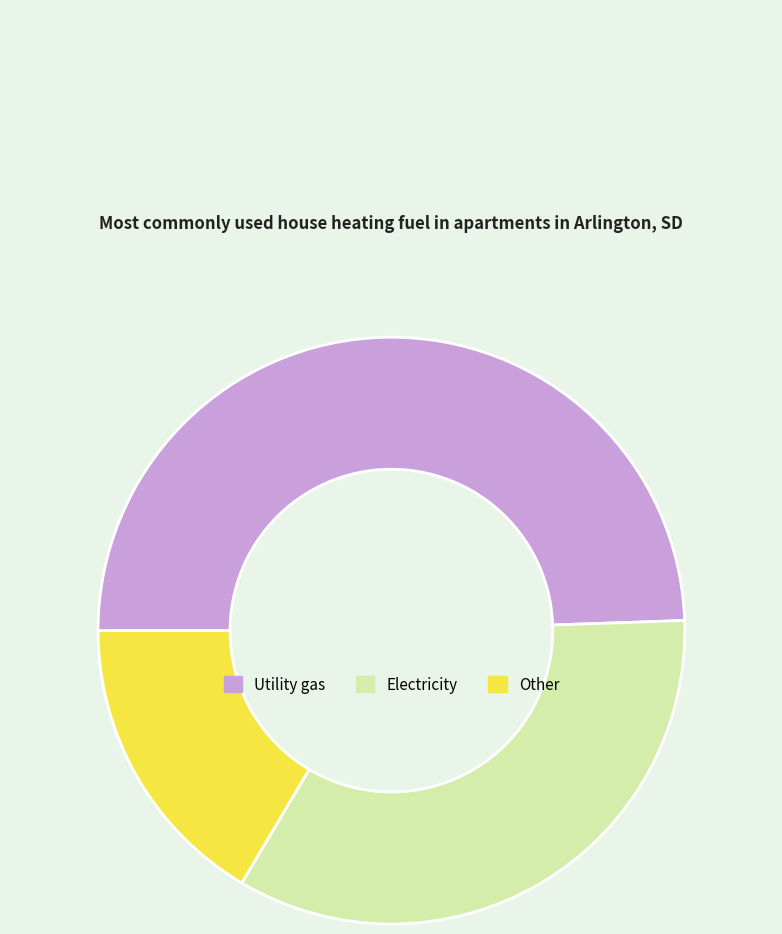

Do Utility gas and Electricity together represent more than half of the pie?

Yes